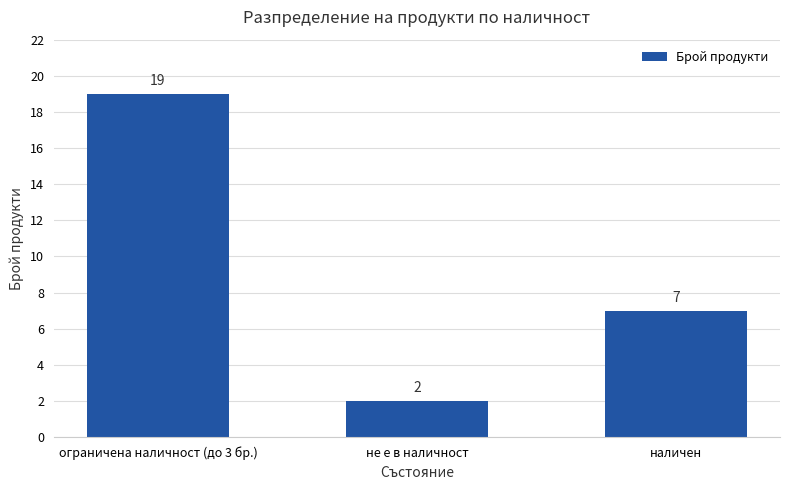

Reading right to left, extract all data points from this chart.

наличен=7	не е в наличност=2	ограничена наличност (до 3 бр.)=19